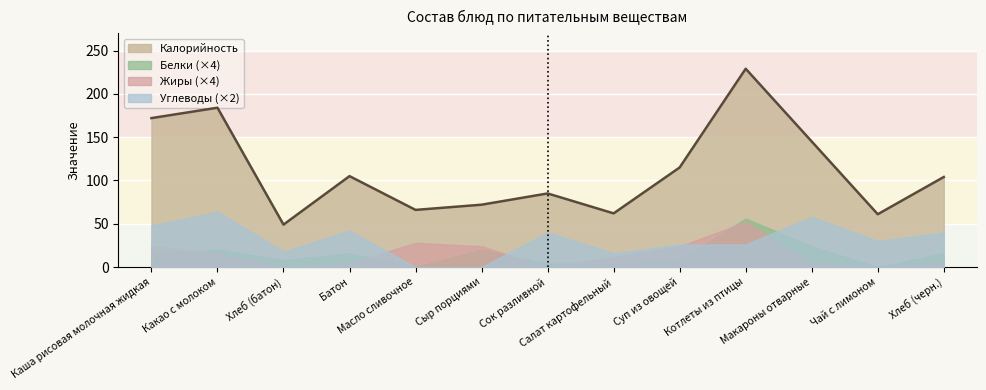

Reading right to left, transcribe all the data shown in this chart.

Калорийность: 104	61	145	229	115	62	85	72	66	105	49	184	172
Белки: 4	0	6	14	2	1	1	5	0	4	2	5	4
Жиры: 1	0	1	13	6	3	0	6	7	1	0	4	6
Углеводы: 20	15	29	13	13	8	20	0	0	21	9	32	24